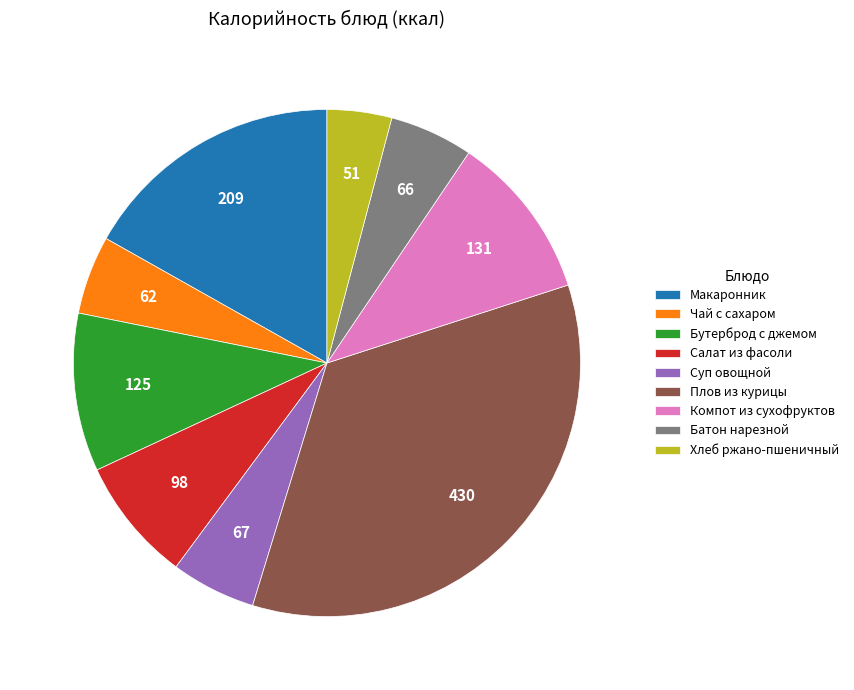

Do Компот из сухофруктов and Хлеб ржано-пшеничный together represent more than half of the pie?

No